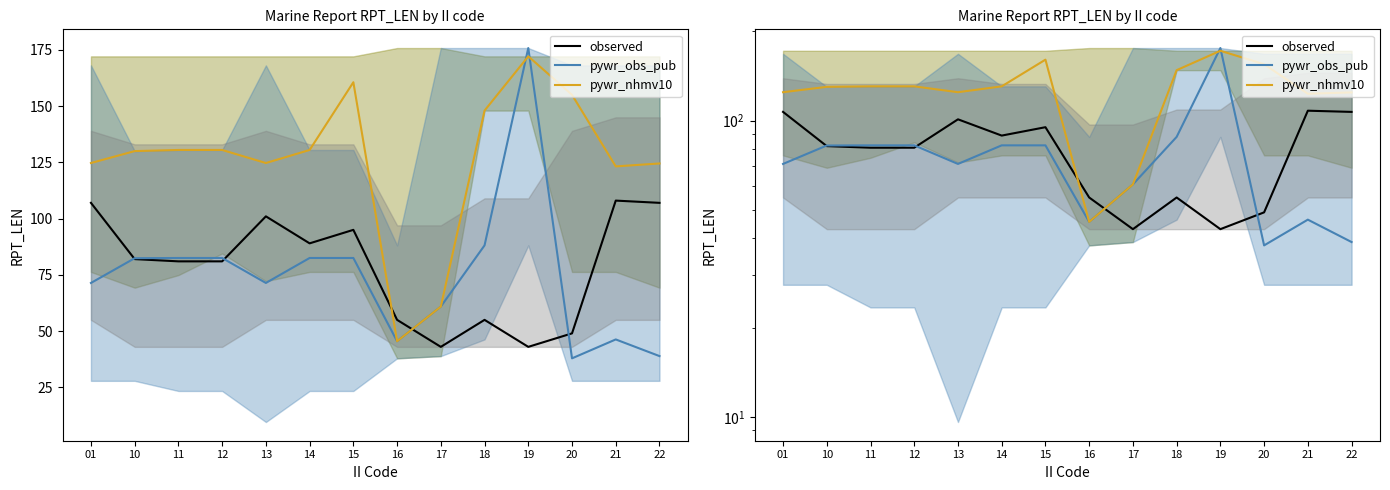

Is the value of pywr_nhmv10 at 14 greater than the value of observed at 12?

Yes